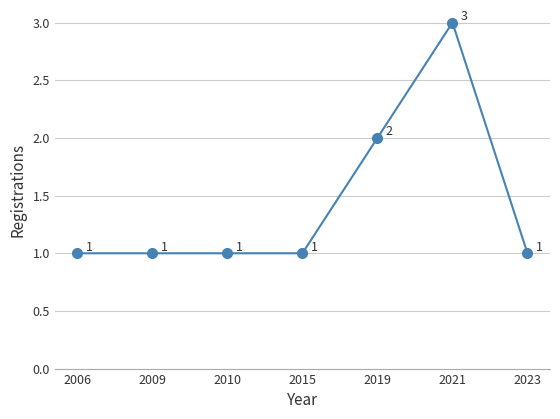

How many points are higher than both their immediate neighbors (excluding endpoints)?

1